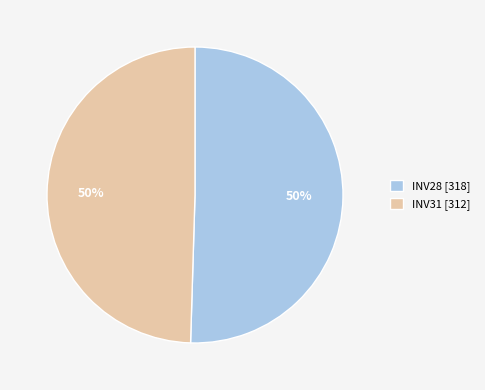

True or false: INV28 [318] accounts for 50% of the total.

True